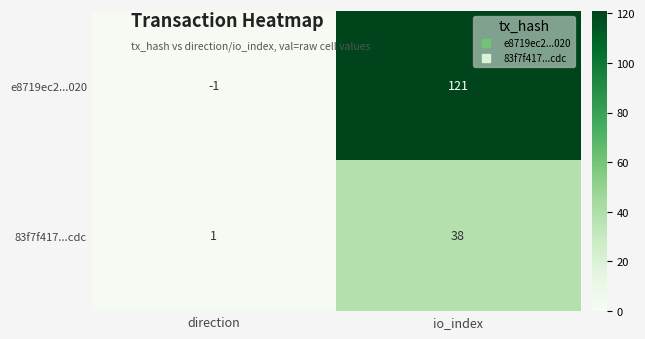

At which label does 83f7f417...cdc reach its minimum?

direction